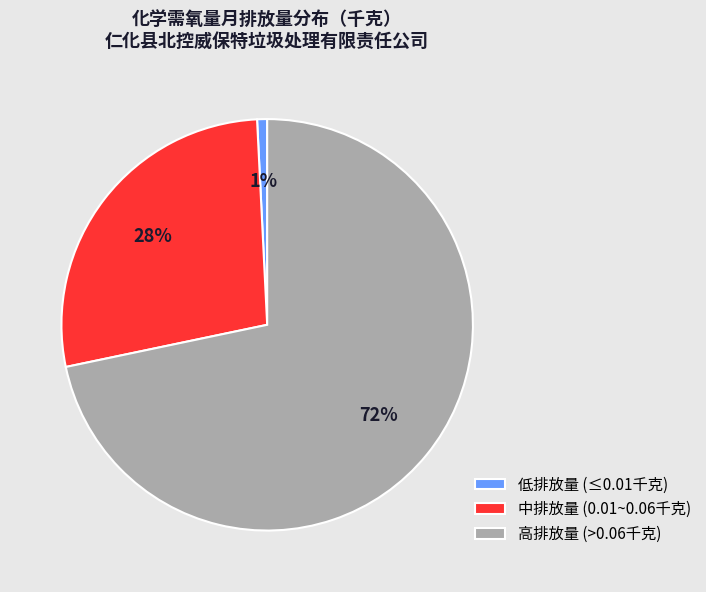

Is the sum of 低排放量 (≤0.01千克) and 高排放量 (>0.06千克) greater than half?

Yes